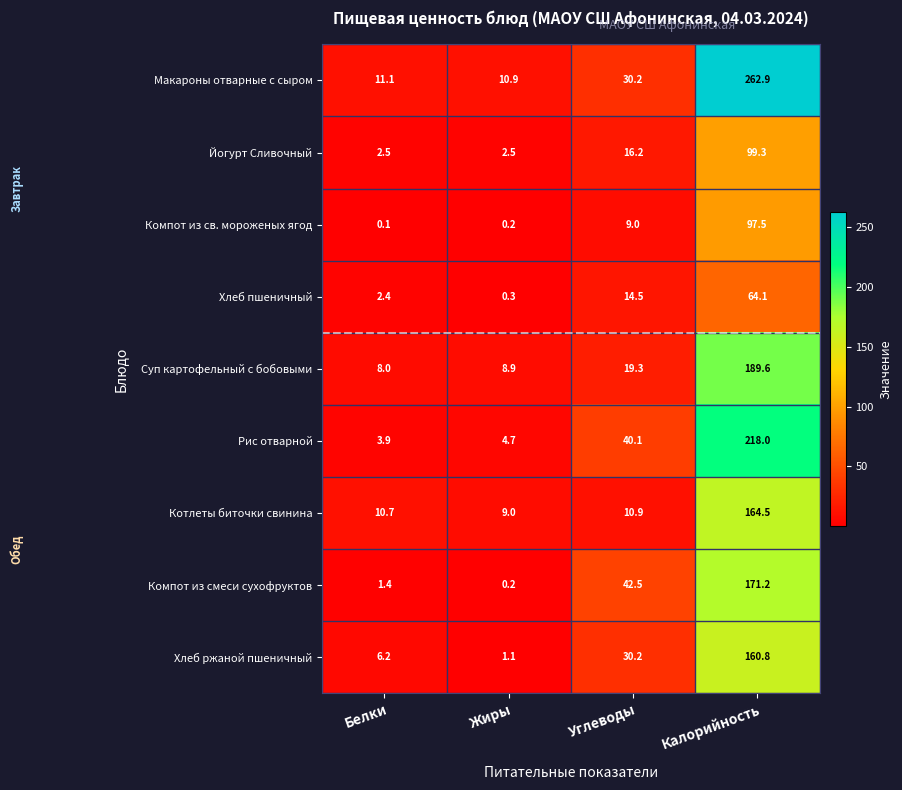

Is it true that Рис отварной equals 314.8 at Калорийность?

False